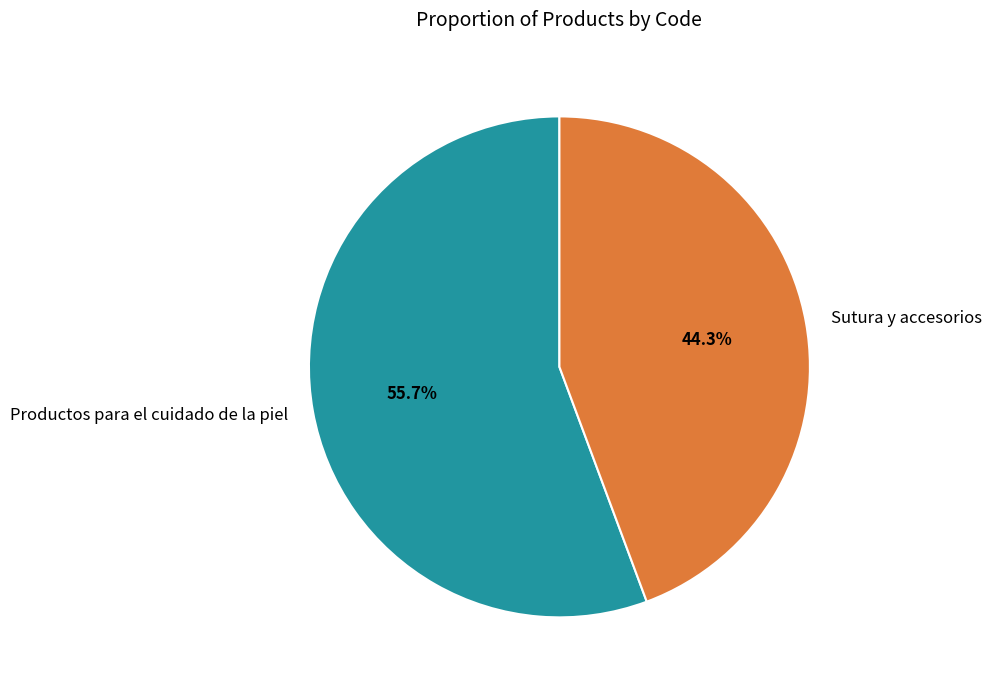

True or false: Sutura y accesorios accounts for 44% of the total.

True